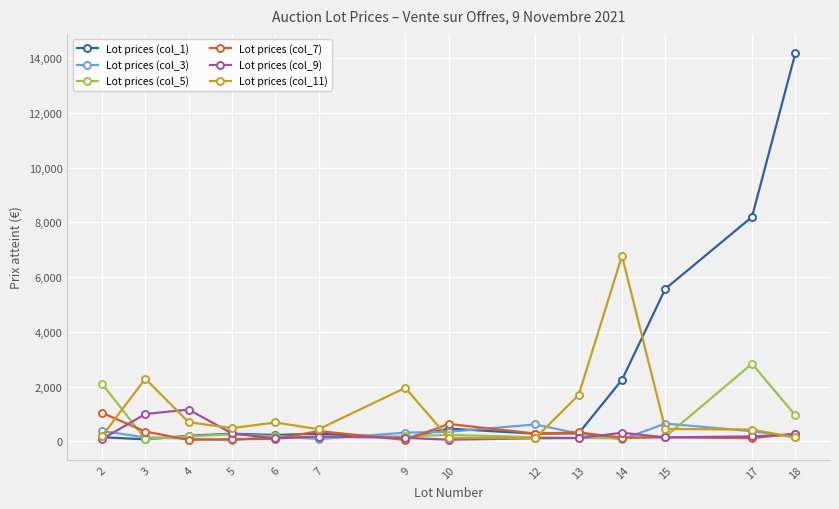

What is the greatest value displayed?

14182